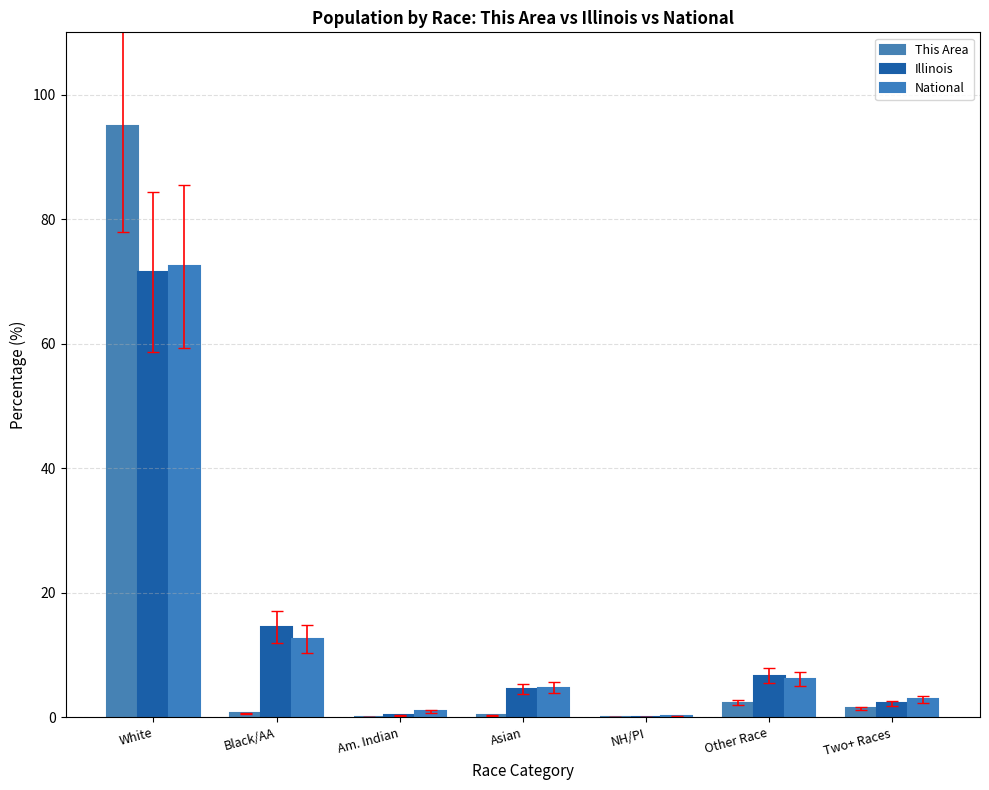

What is the highest value of the This Area series?

95.0